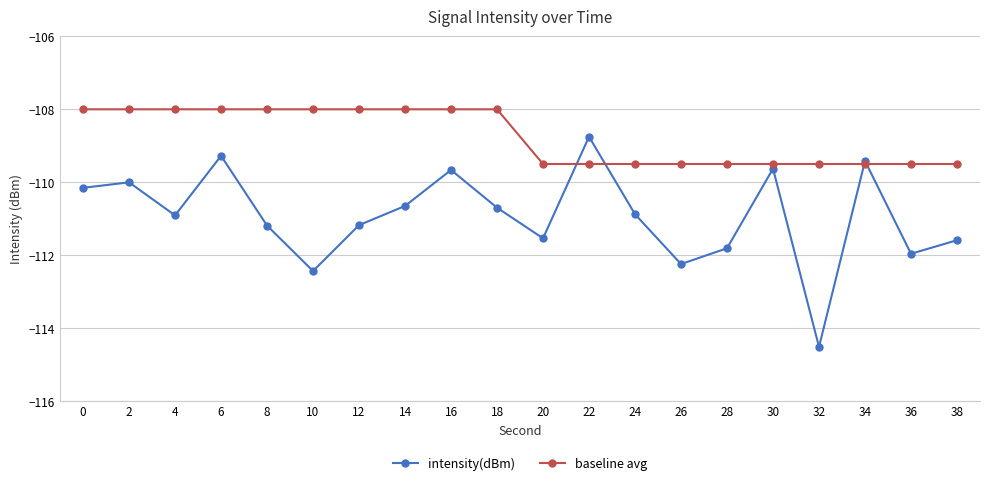

Which series has the largest range (max minus min)?

intensity(dBm)